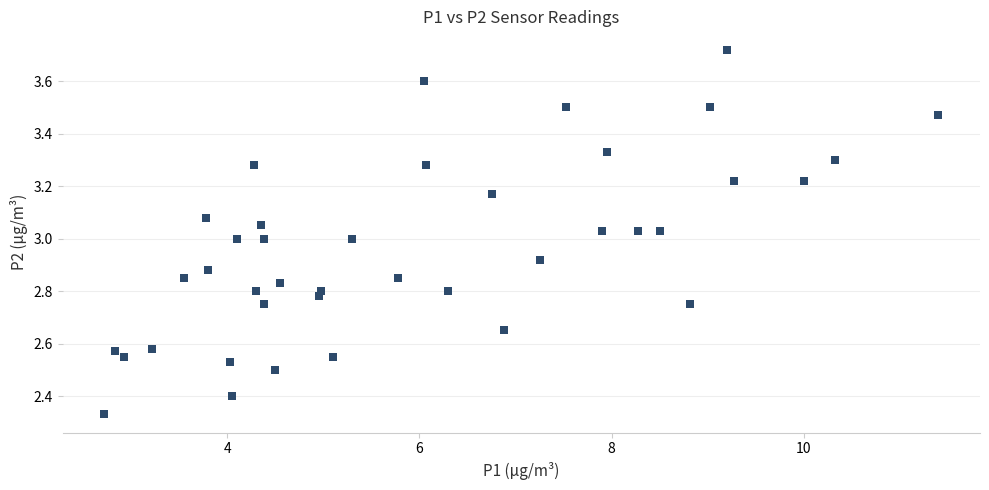

What is the range of X values (max minus min)?

8.7